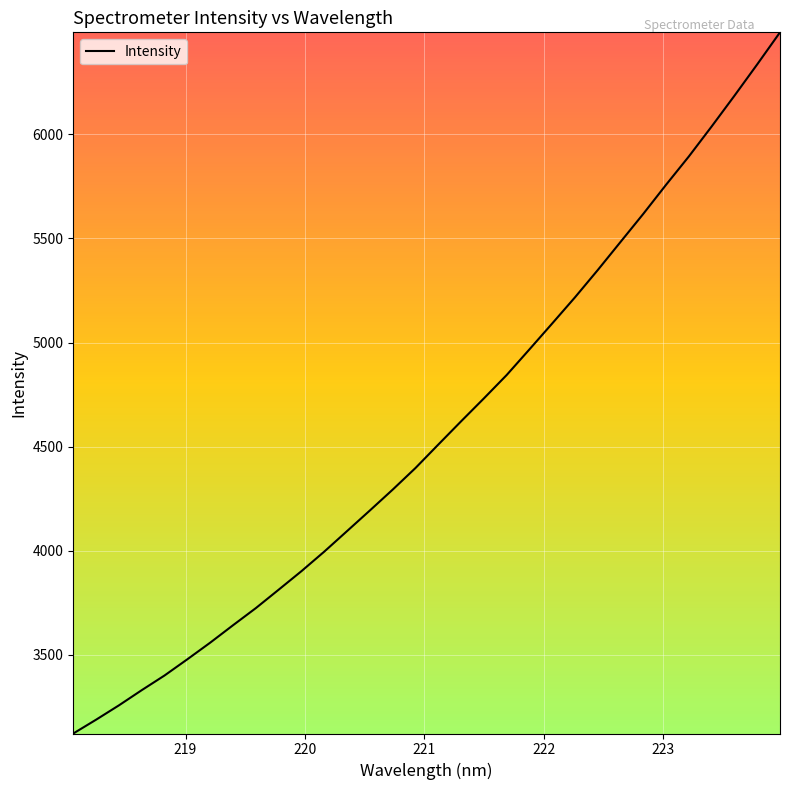

What is the difference between the maximum and minimum values?

3366.5